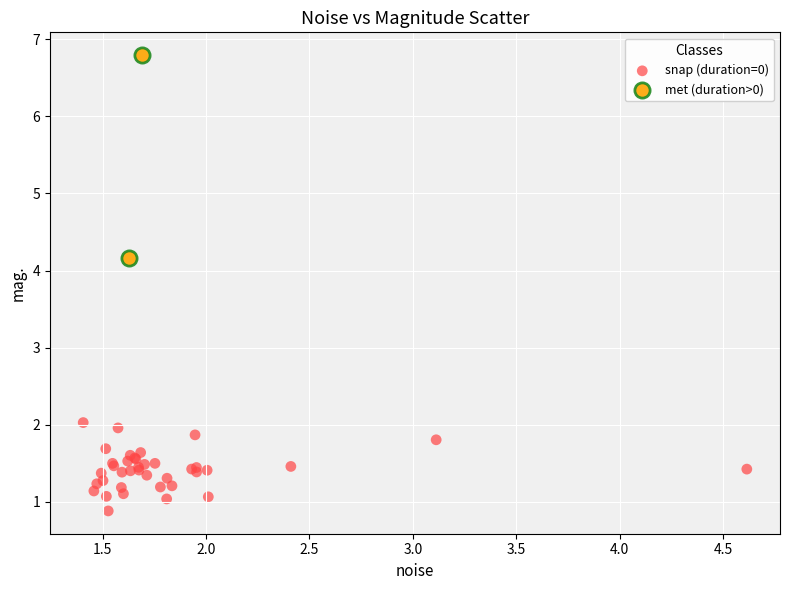

Which series has the largest Y range (max minus min)?

met (duration>0)